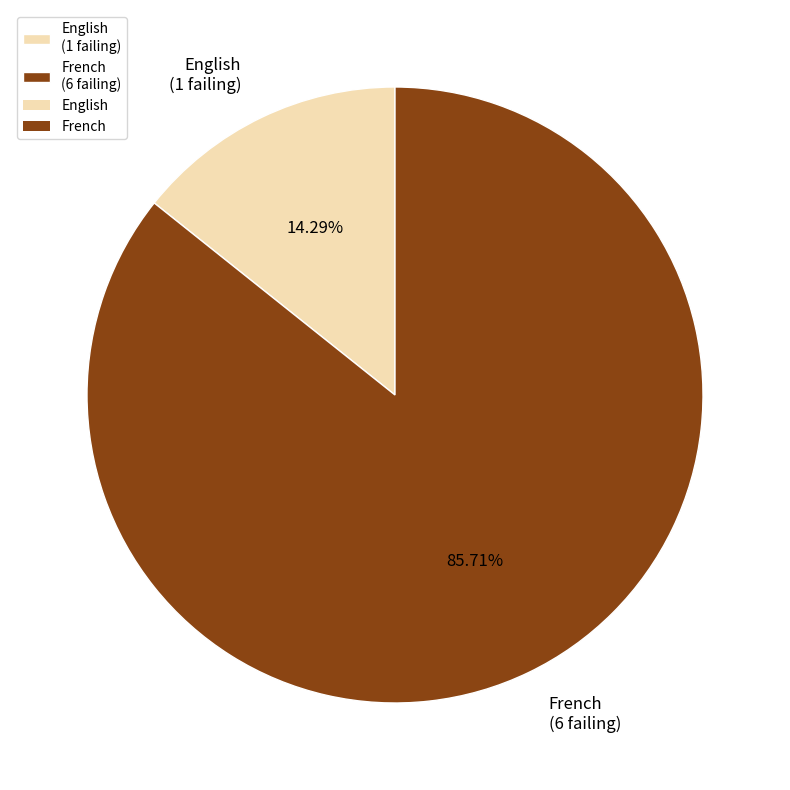

Approximately how many times larger is the value at French (6 failing) compared to English (1 failing)?

6.0